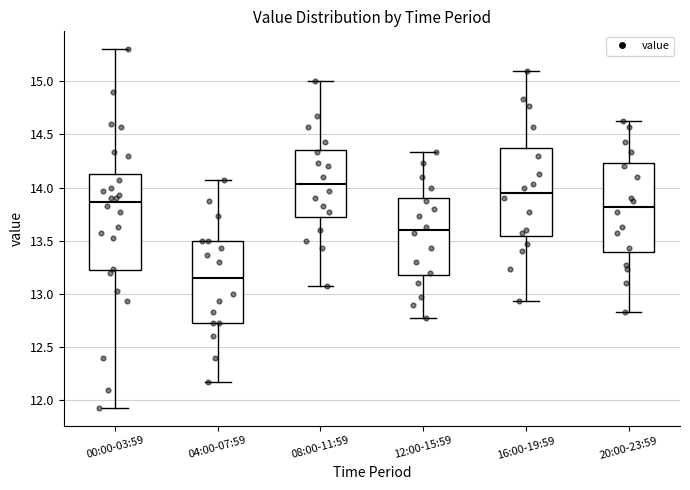

Where does the upper whisker of the box for 16:00-19:59 end on the y-axis? The values are not printed on the chart, so give them approximately, as read against the axis.

15.10